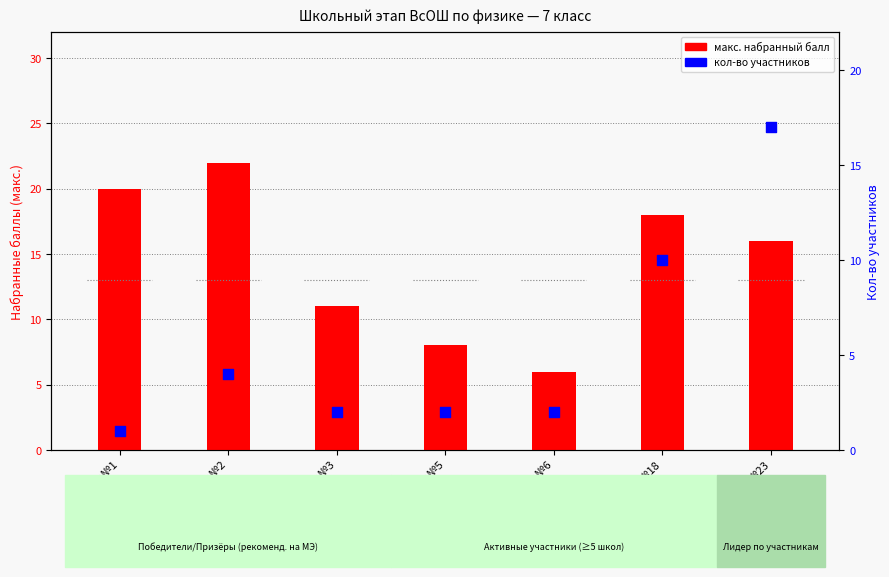

At which category is the sum across all series the highest?

СОШ №23